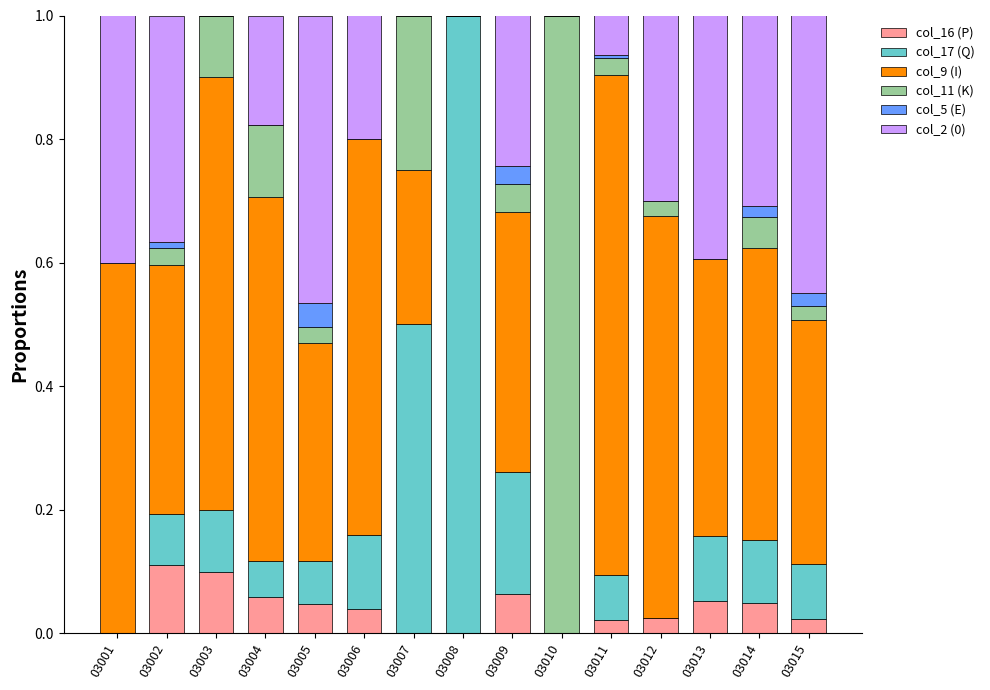

What is the total value across all series at 03004?

1.0